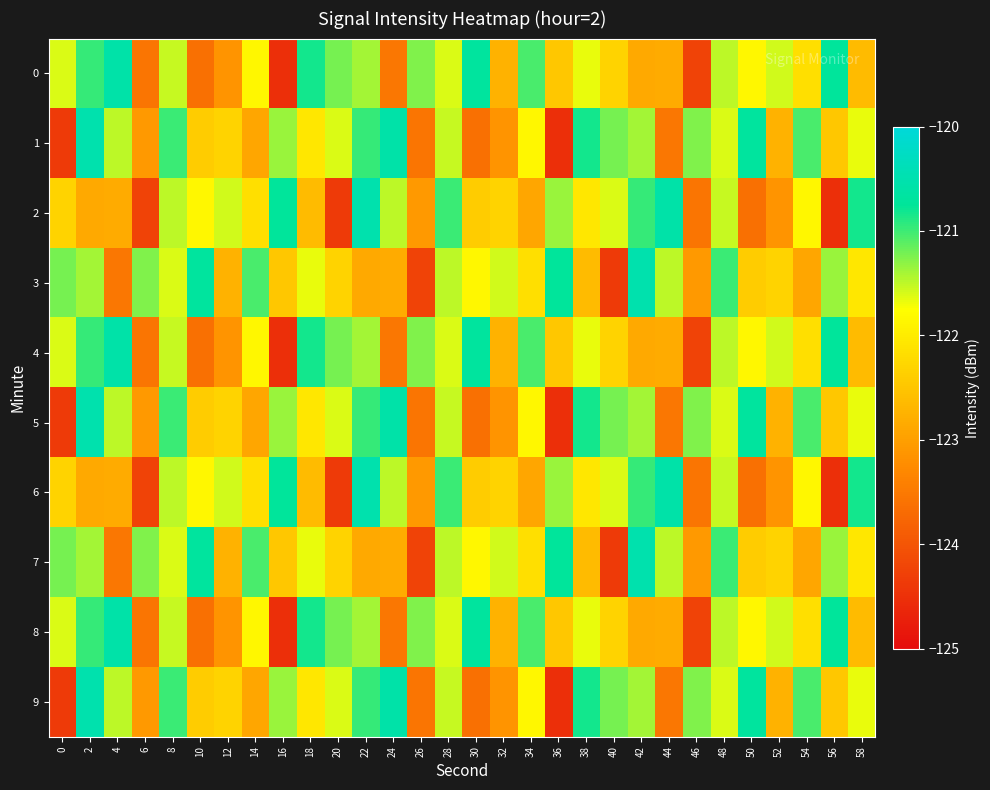

What is the difference between the highest and lowest values at 36?

3.8